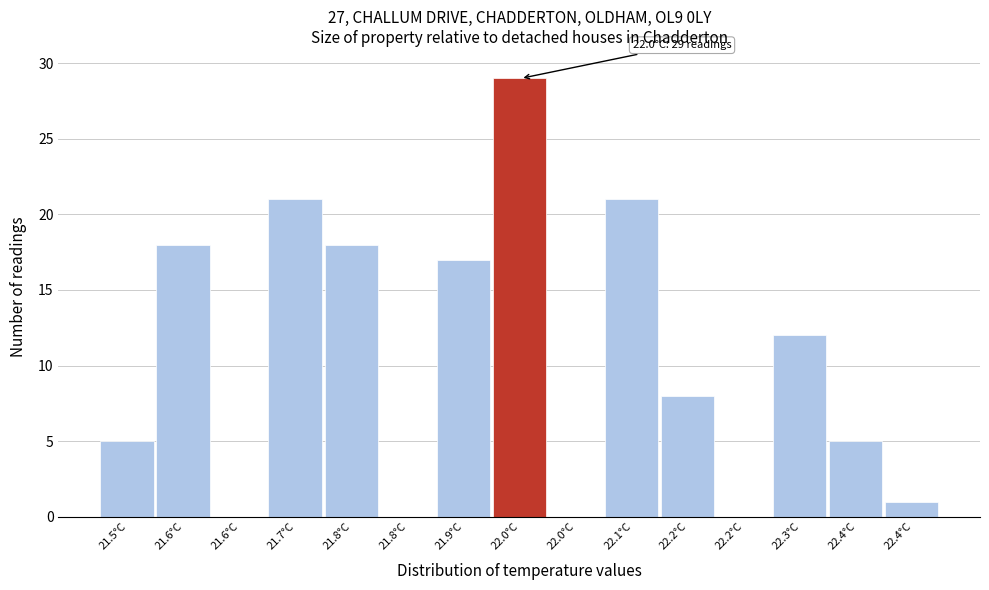

How many distinct data groups are displayed?

1